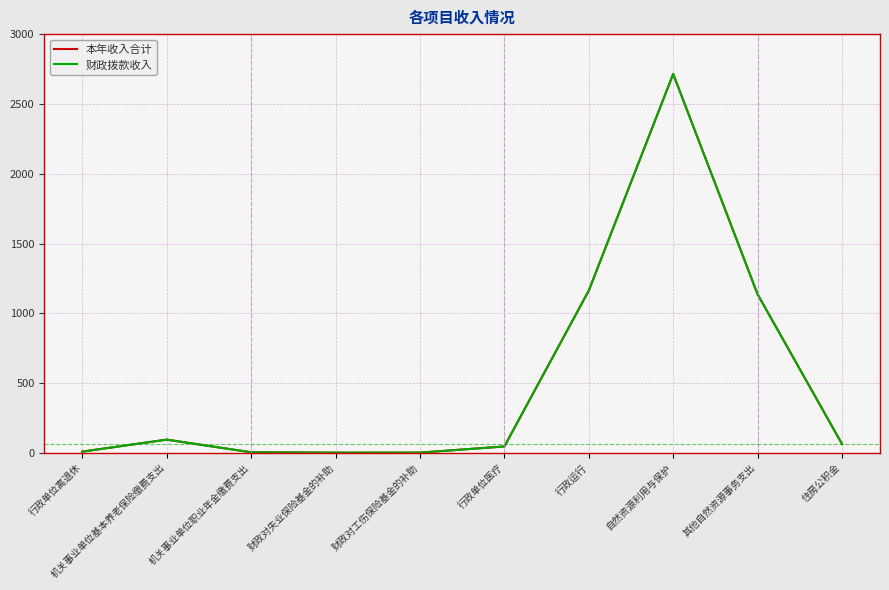

At which category does the chart reach its minimum across all series?

财政对失业保险基金的补助